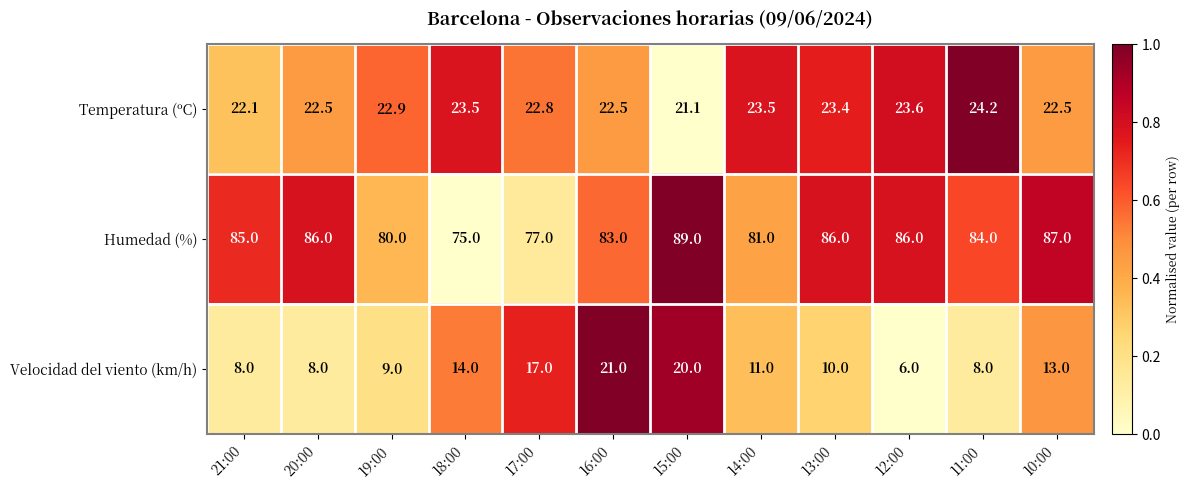

Where does the Velocidad del viento (km/h) series first go above 11?

18:00